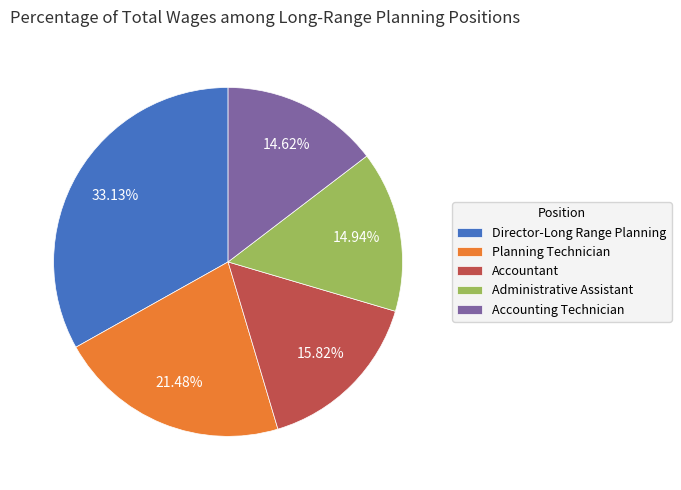

Is there any slice that represents more than half of the pie?

No